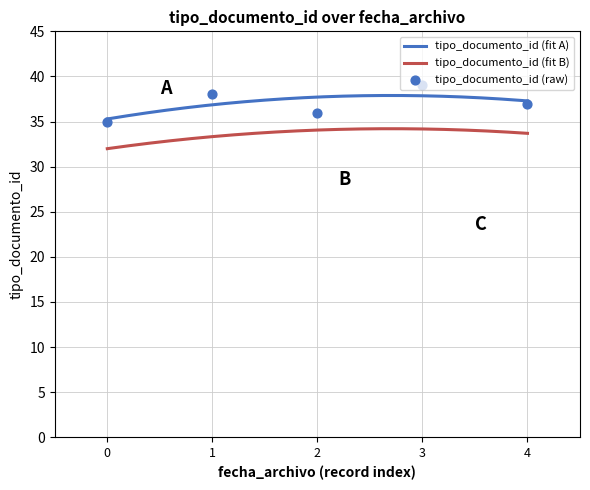

What is the minimum value for tipo_documento_id (fit B)?

32.0